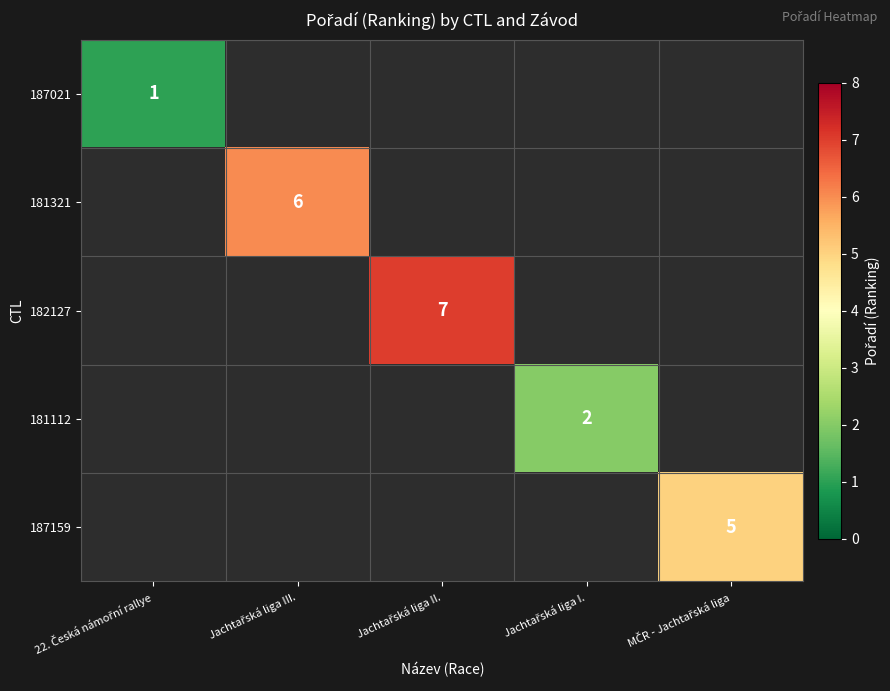

How many values in 182127 are above zero?

1